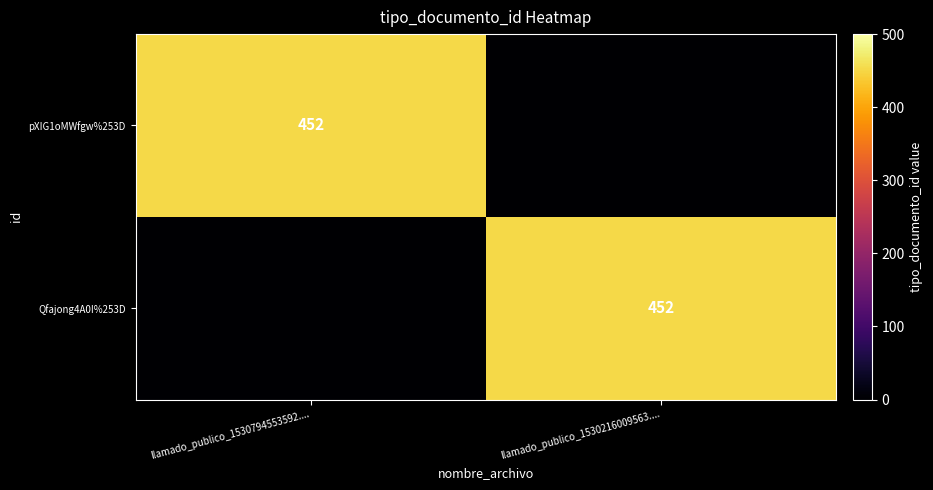

Is it true that pXIG1oMWfgw%253D equals 452 at llamado_publico_1530794553592....?

True